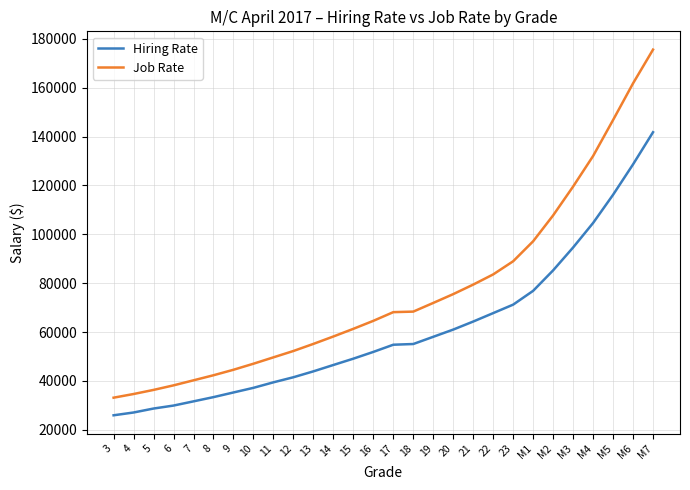

What is the minimum value shown in the chart?

25900